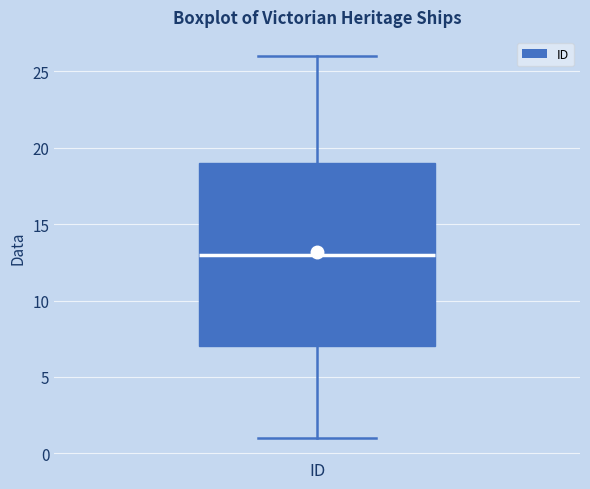

Read this box plot against the y-axis: the position of the median line, the range covered by the box, and the ends of both whiskers. The values are not printed on the chart, so give them approximately, as read against the axis.

median 13, box 7 to 19, whiskers 1 to 26